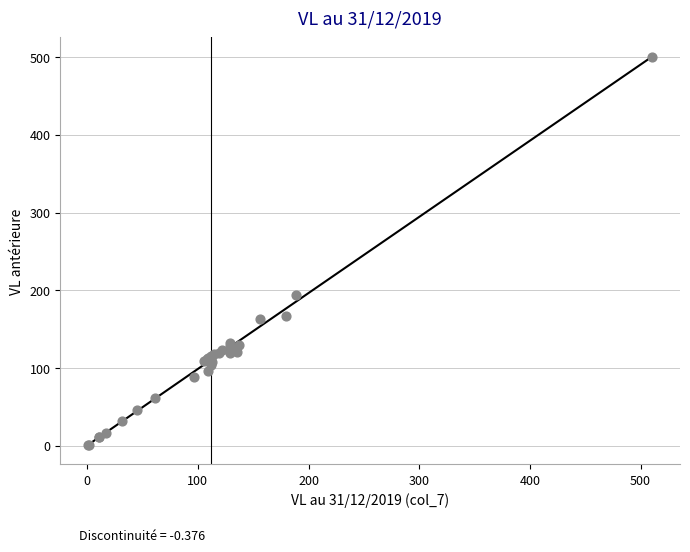

What Y value in the scatter plot is closest to 250?

194.5